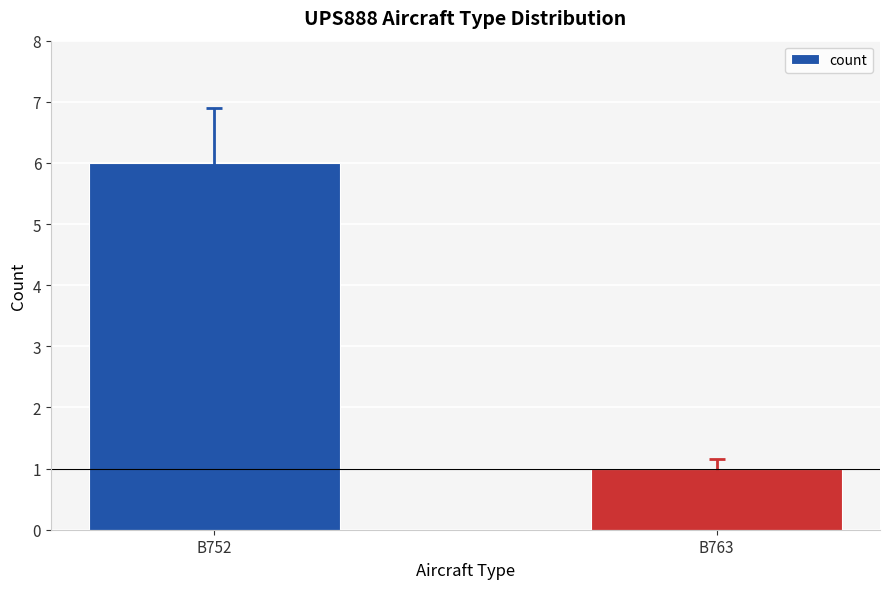

What is the value of the 1st bar from the left?

6